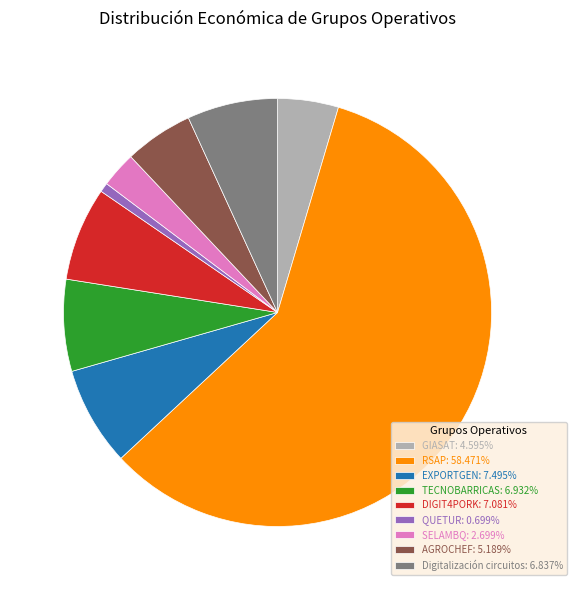

Between RSAP and DIGIT4PORK, which is larger?

RSAP